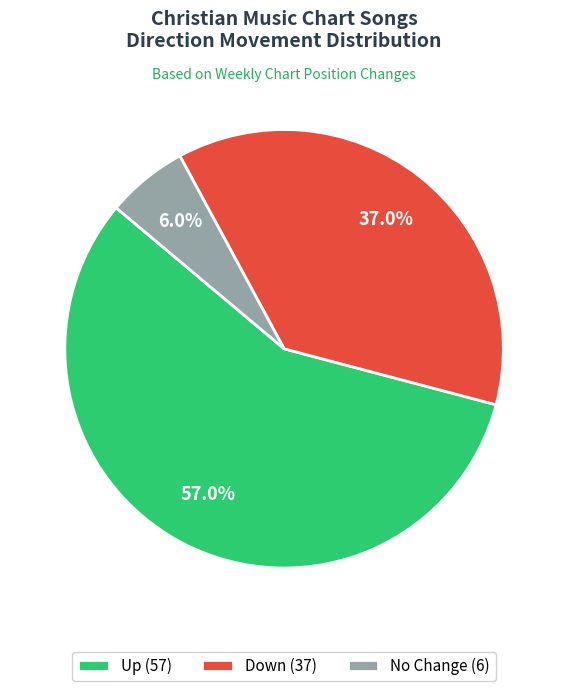

Rank the categories by value from lowest to highest.

No Change (6), Down (37), Up (57)